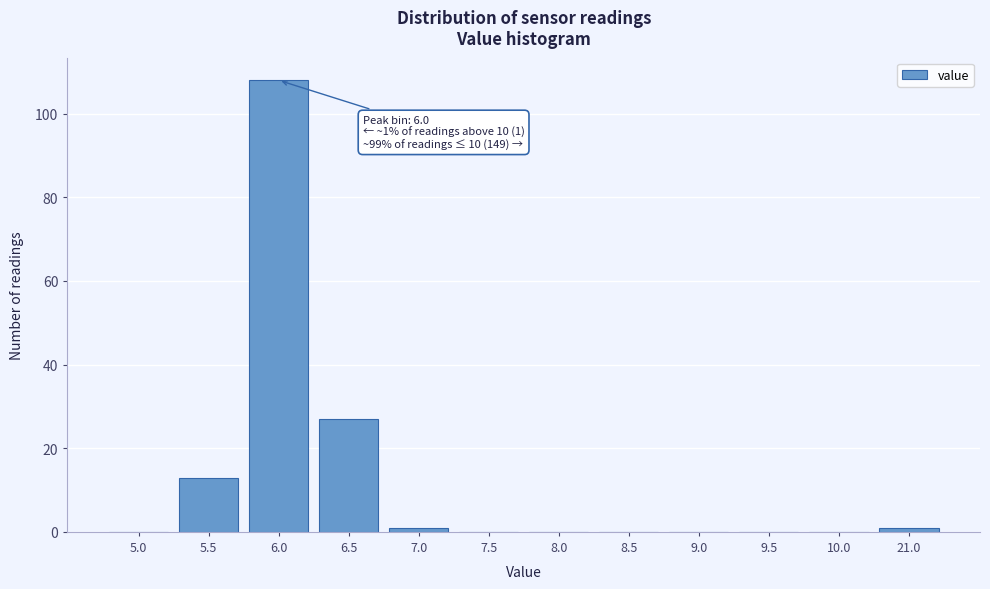

Reading left to right, list all the values displayed in this chart.

5.0=0	5.5=13	6.0=108	6.5=27	7.0=1	7.5=0	8.0=0	8.5=0	9.0=0	9.5=0	10.0=0	21.0=1